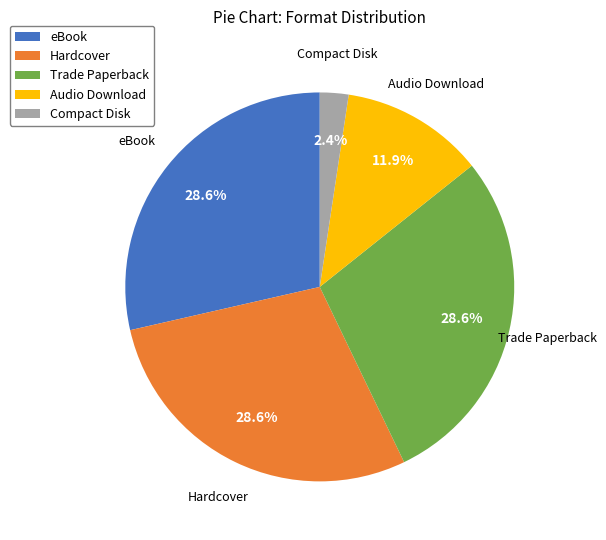

Does any single category account for the majority?

No